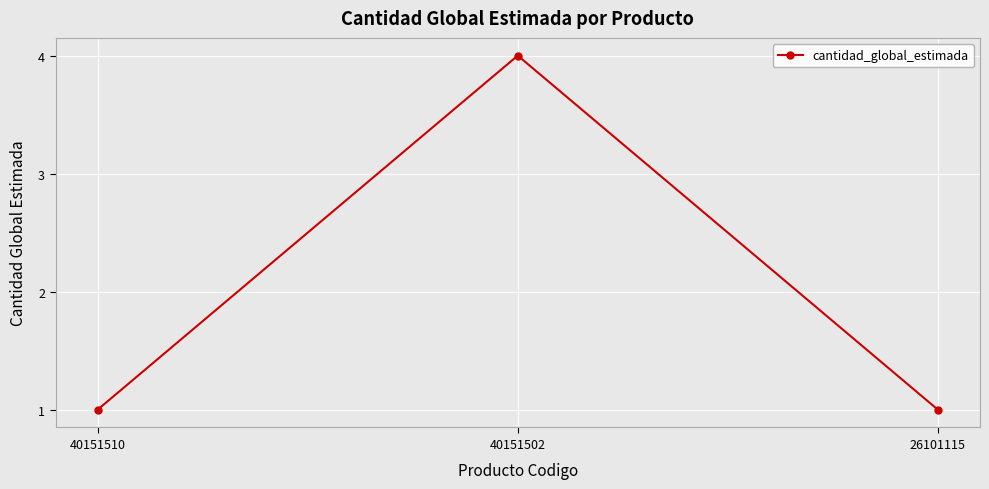

What is the value of the 2nd point from the left?

4